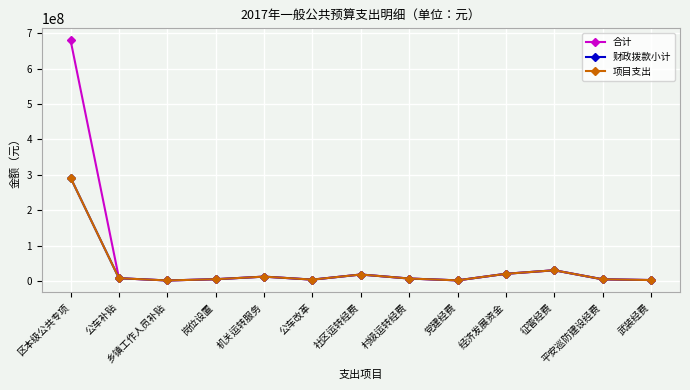

Is this an area chart (filled region under the line)?

No